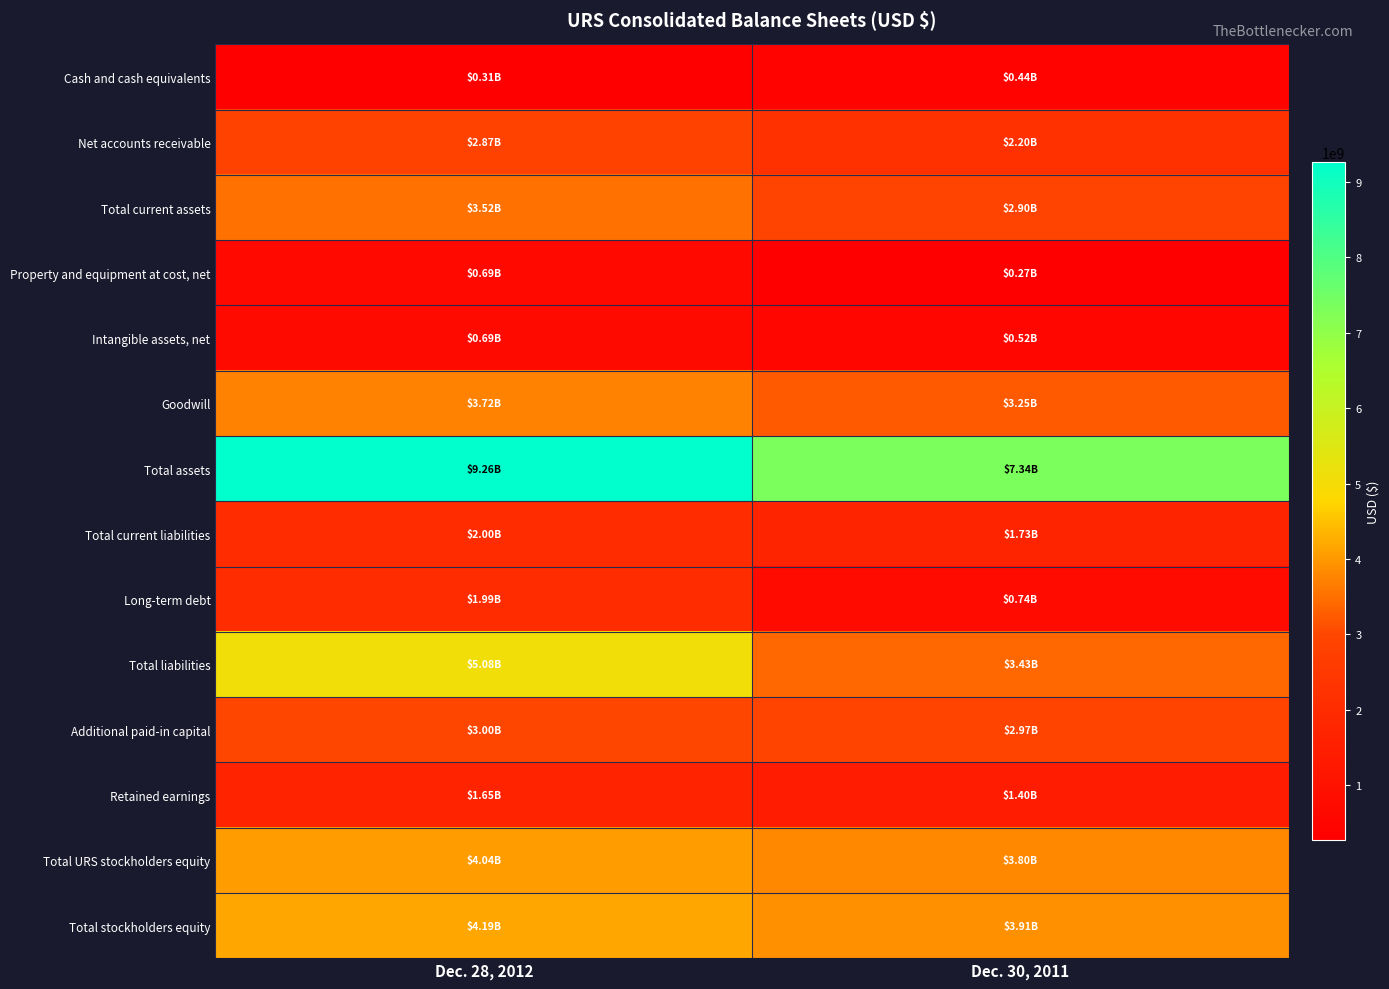

Between Dec. 28, 2012 and Dec. 30, 2011, which series saw the biggest shift?

Total assets